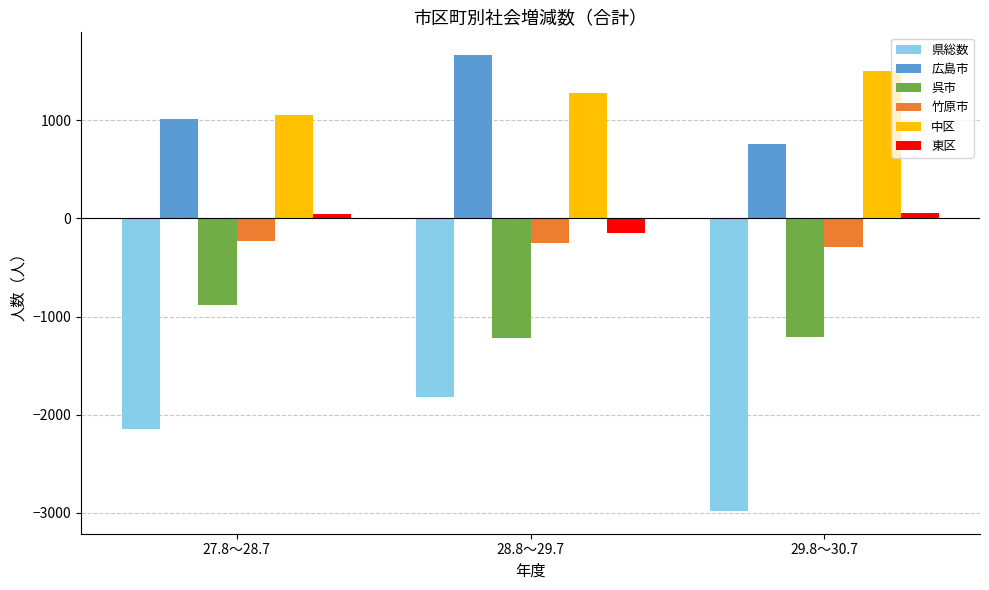

How many series are shown in this chart?

6